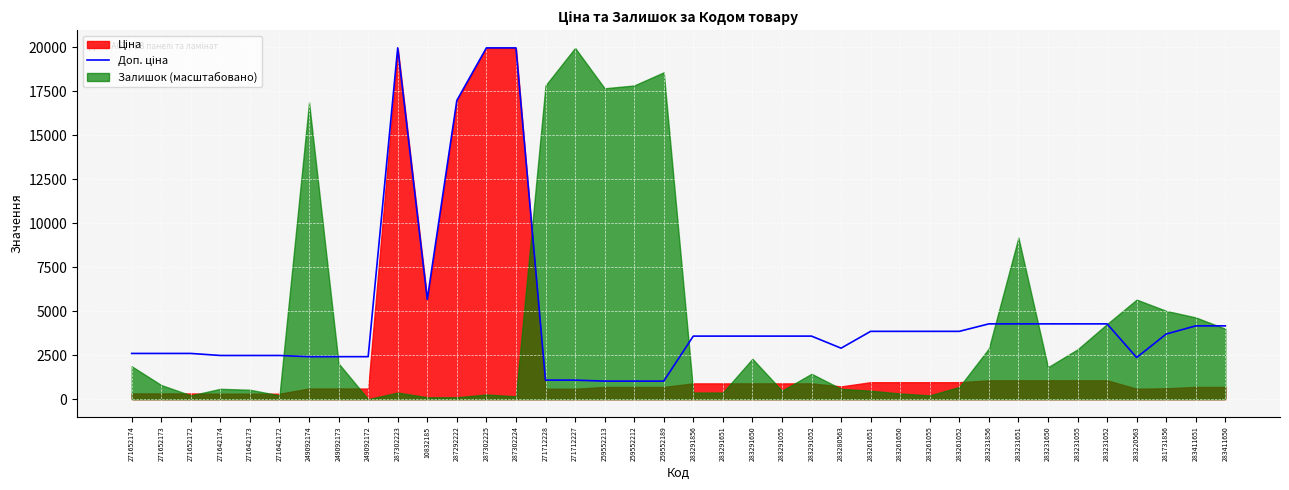

At which category does the chart reach its peak across all series?

287302223